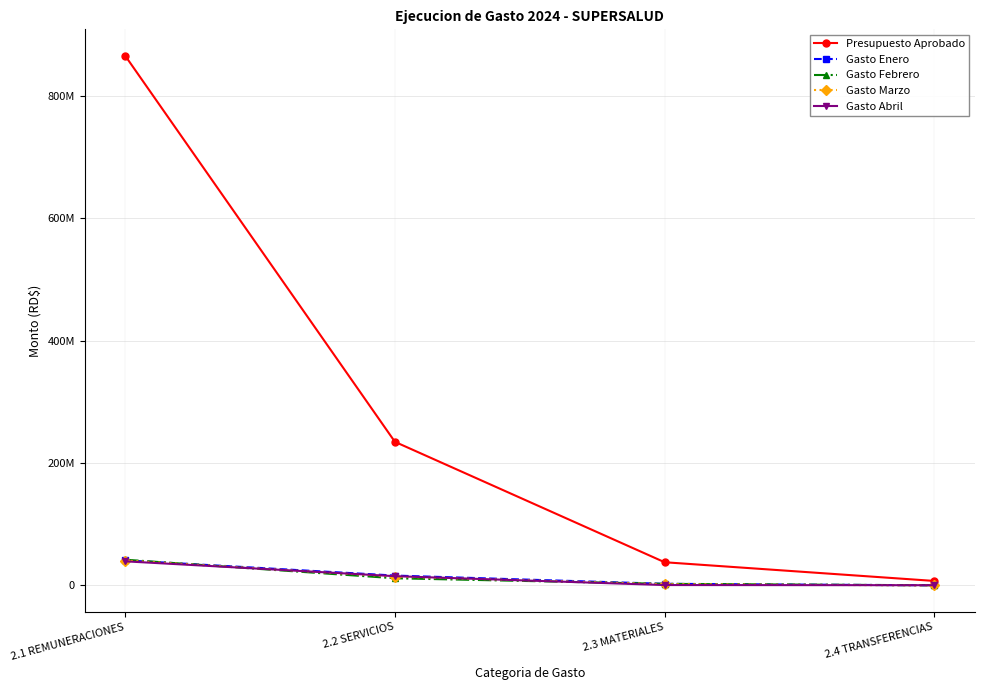

Reading right to left, what are all the values shown in this chart?

Presupuesto Aprobado: 7280000.0	37865280.0	234742569.0	865969331.0
Gasto Enero: 118932.2	2594168.2	16073578.1	40991710.0
Gasto Febrero: 198200.0	2495583.9	11655509.9	42008546.5
Gasto Marzo: 0.0	1913945.1	14459855.1	40668923.0
Gasto Abril: 307595.9	572966.0	15086069.1	39358615.1